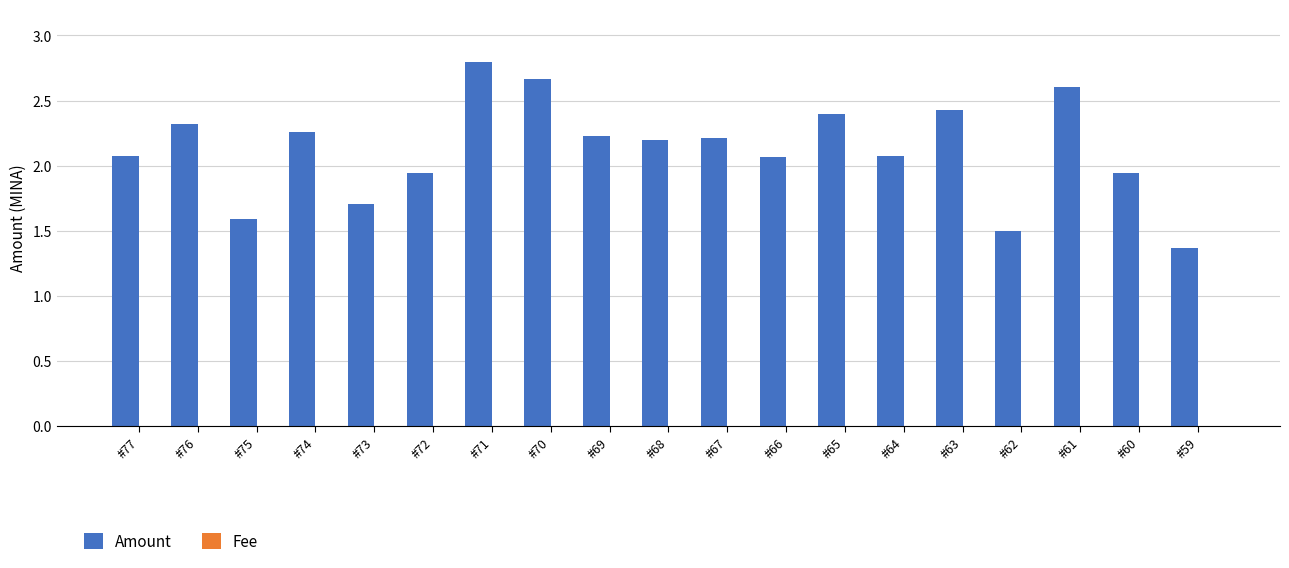

At which label does Amount reach its peak?

#71